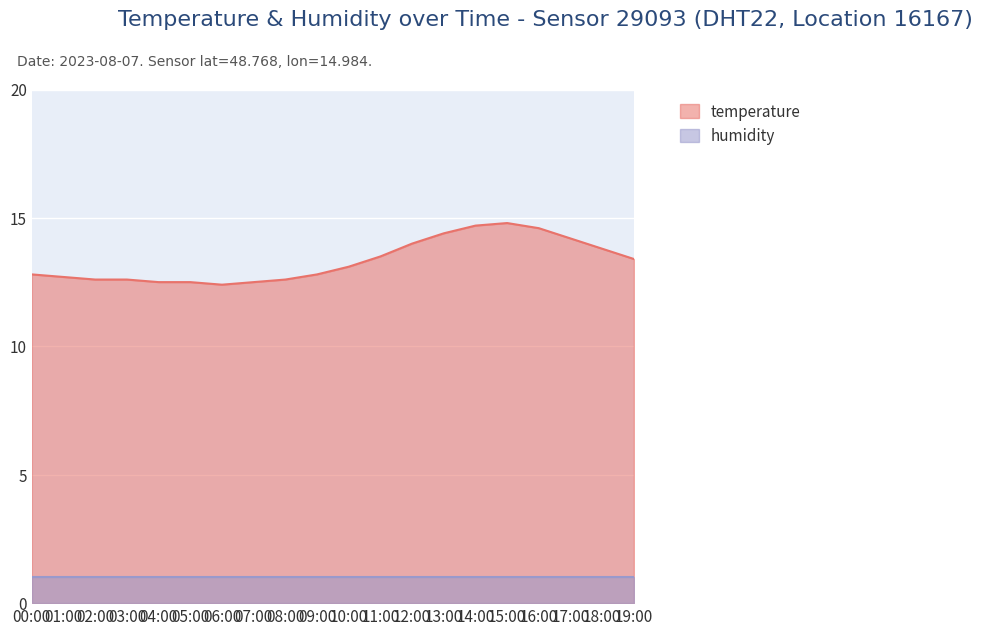

Rank the categories by value from lowest to highest.

06:00, 04:00, 05:00, 07:00, 02:00, 03:00, 08:00, 01:00, 00:00, 09:00, 10:00, 19:00, 11:00, 18:00, 12:00, 17:00, 13:00, 16:00, 14:00, 15:00